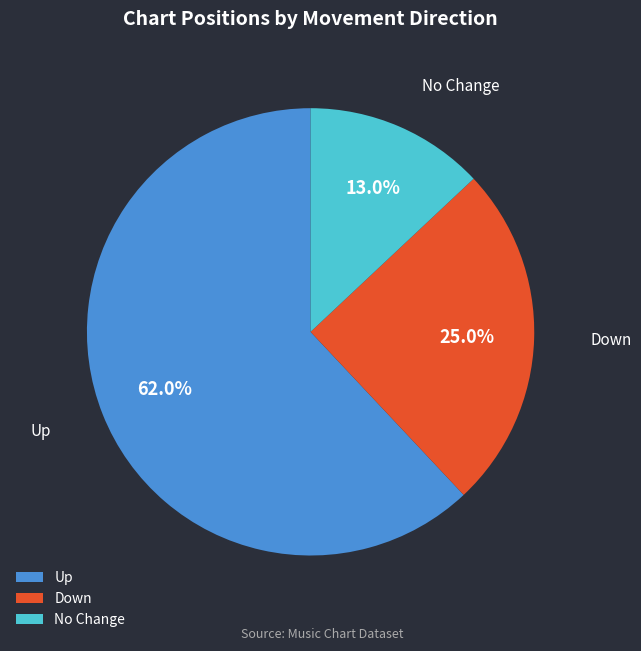

Rank the categories by value from highest to lowest.

Up, Down, No Change